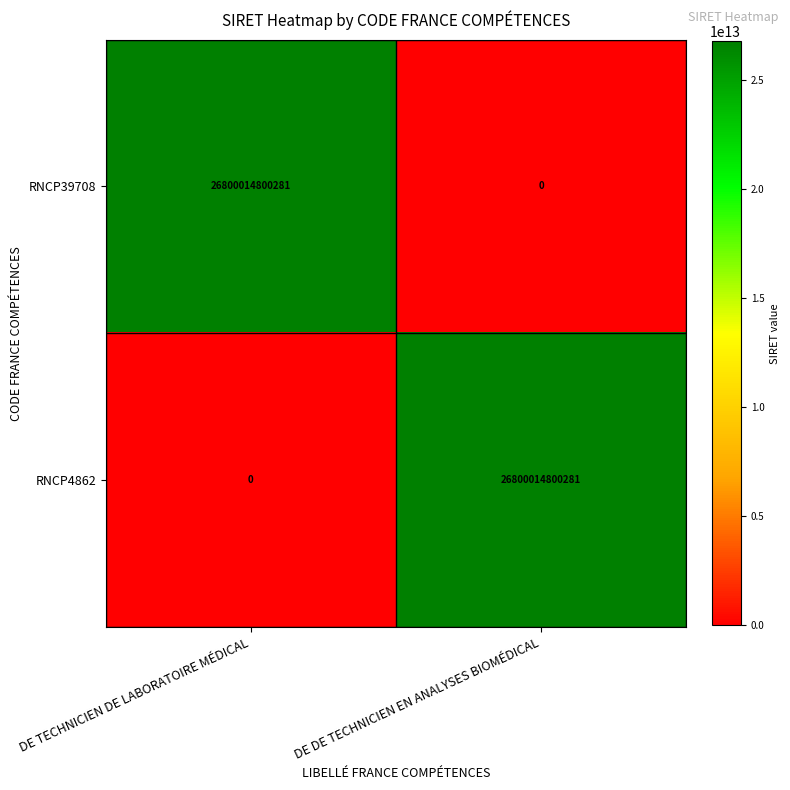

How many positive values does the RNCP4862 series have?

1